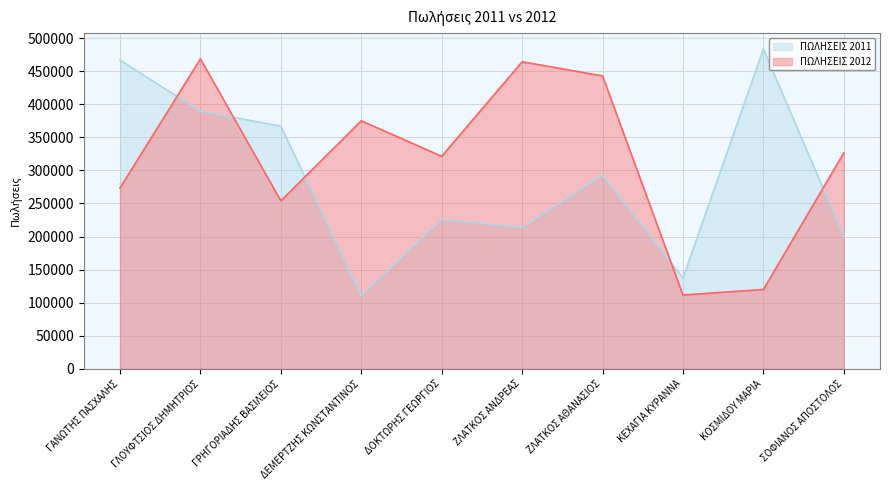

The ΠΩΛΗΣΕΙΣ 2011 series shows 255662 at ΓΡΗΓΟΡΙΑΔΗΣ ΒΑΣΙΛΕΙΟΣ. True or false?

False